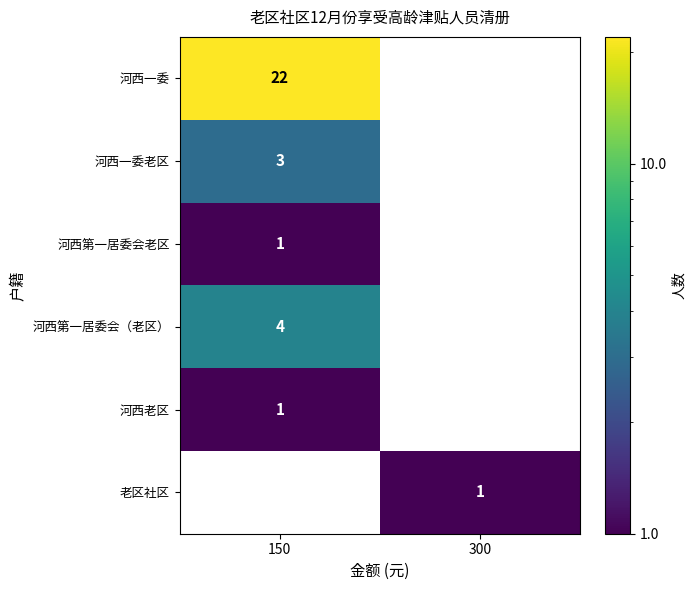

The value of 河西一委 at 150 is 9. True or false?

False